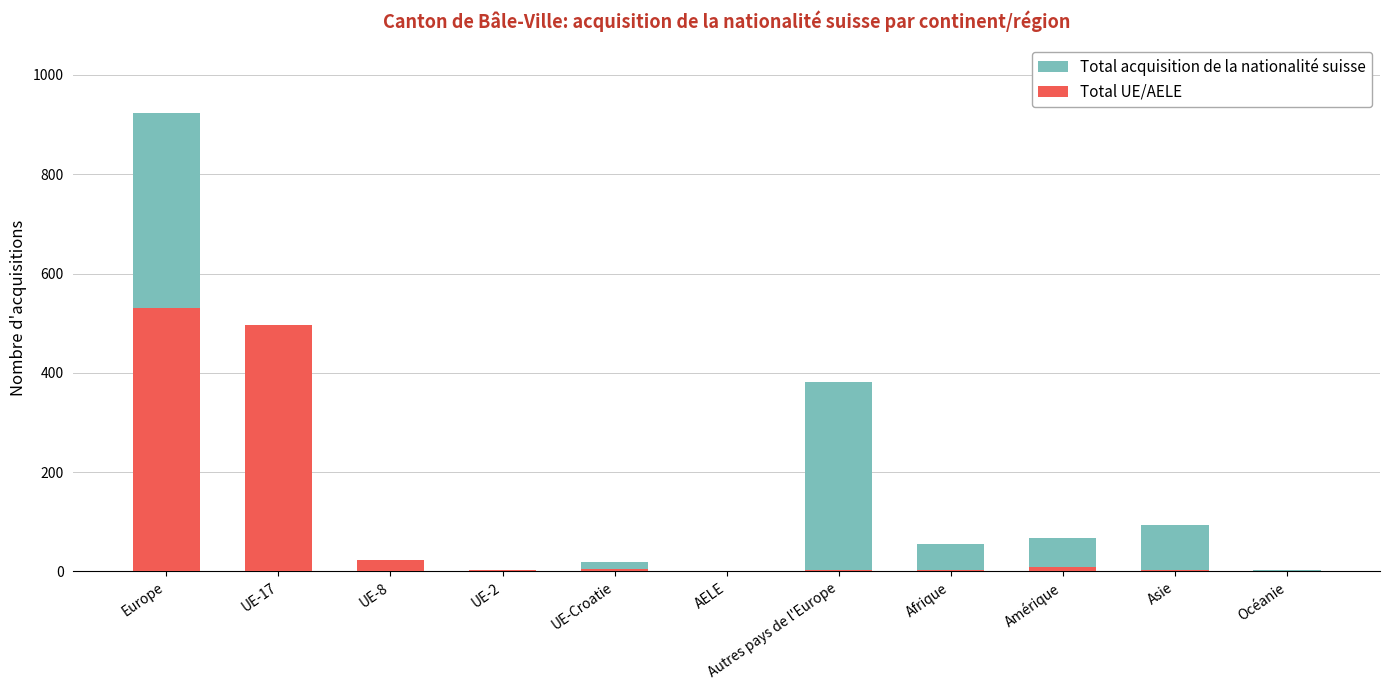

Which category has the lowest value in the Total UE/AELE series?

Océanie